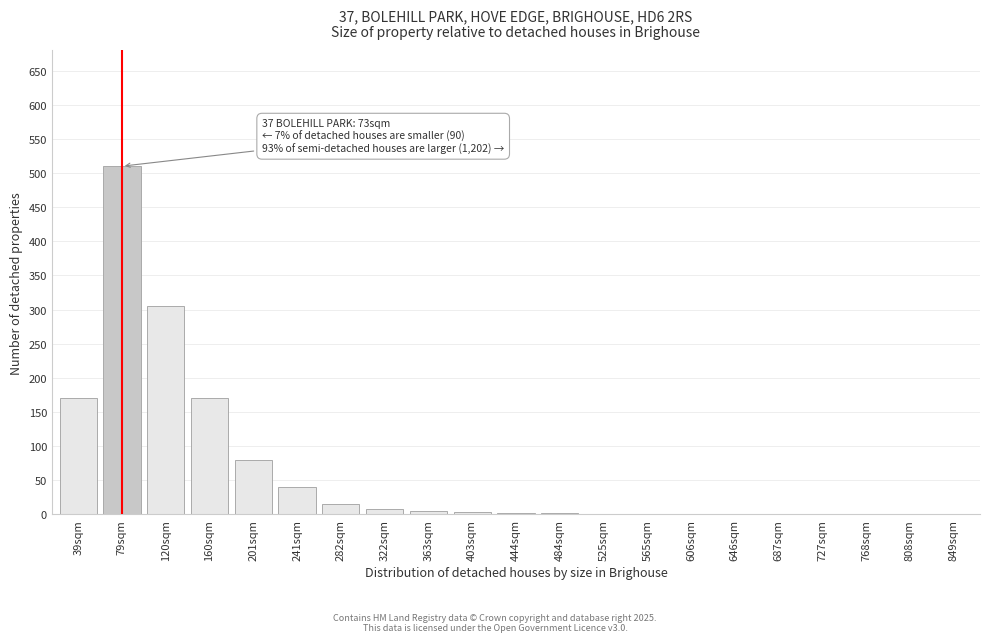

Is it true that the value at 39sqm is 266?

False